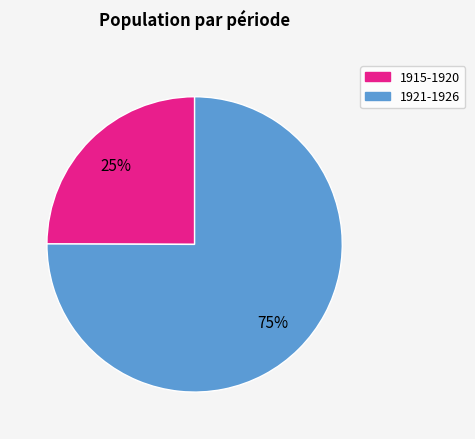

Count the number of slices in the pie.

2